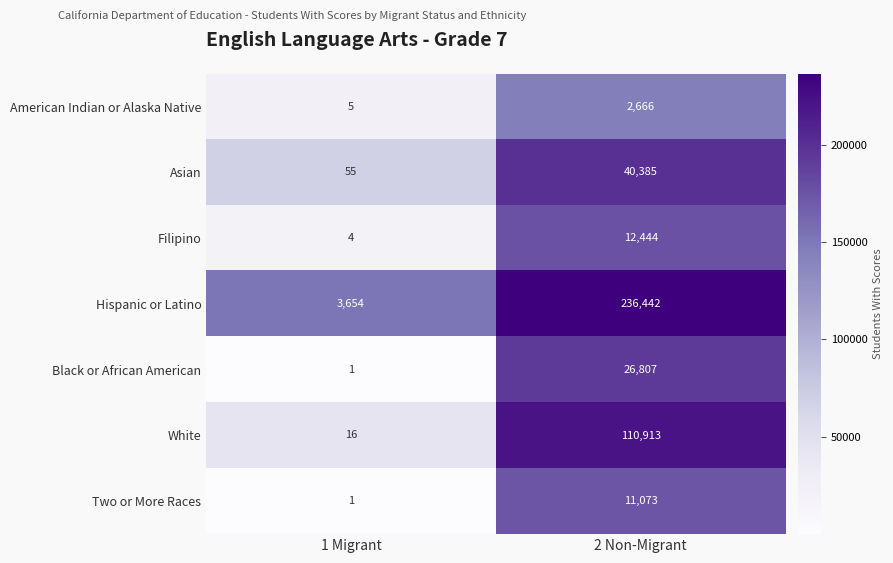

The Asian series shows 40385 at 2 Non-Migrant. True or false?

True